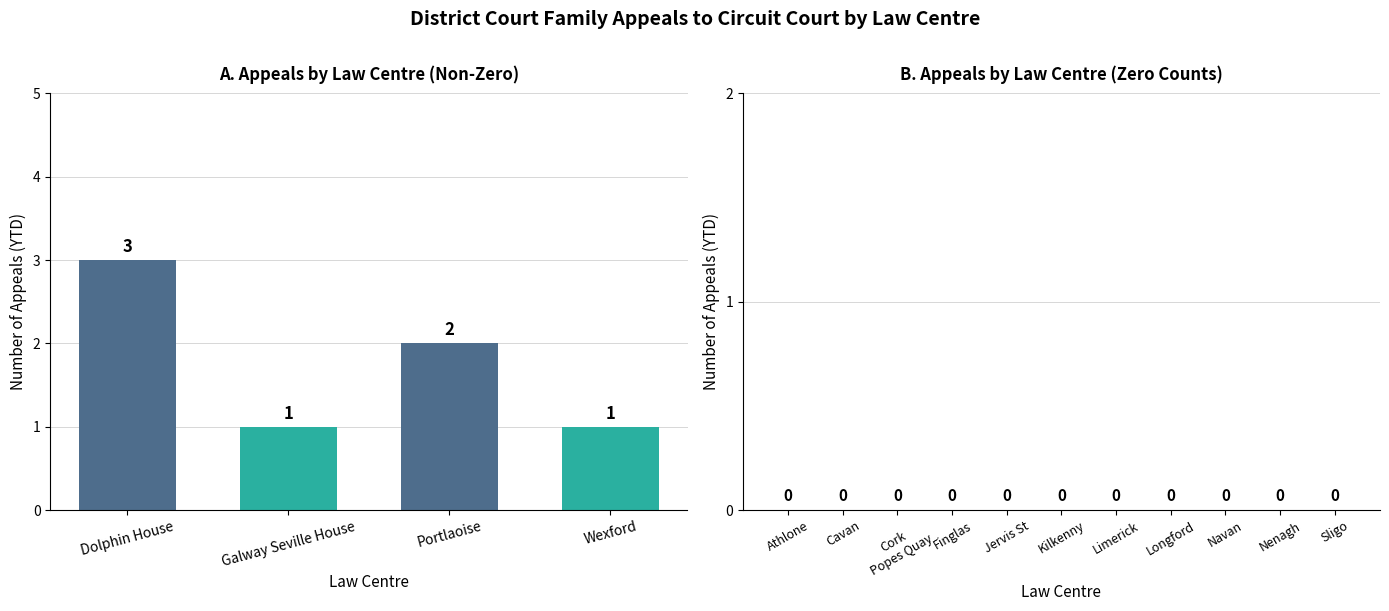

What is the difference between the maximum and second lowest values?

2